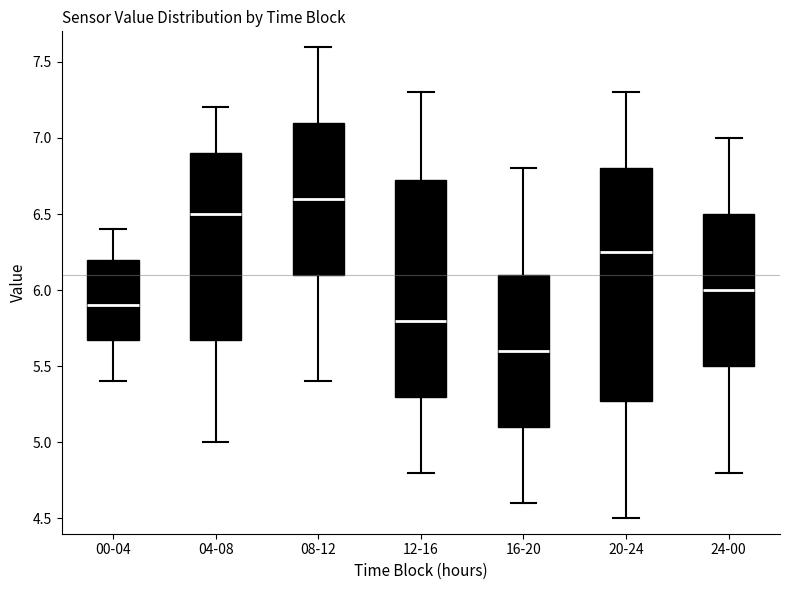

Reading left to right, transcribe this box plot: for each box, give where its median line is, the range the box spans, and where its two whiskers end, as read against the y-axis. The values are not printed on the chart, so give them approximately, as read against the axis.

00-04: median 5.90, box 5.70 to 6.20, whiskers 5.40 to 6.40
04-08: median 6.50, box 5.70 to 6.90, whiskers 5.00 to 7.20
08-12: median 6.60, box 6.10 to 7.10, whiskers 5.40 to 7.60
12-16: median 5.80, box 5.30 to 6.75, whiskers 4.80 to 7.30
16-20: median 5.60, box 5.10 to 6.10, whiskers 4.60 to 6.80
20-24: median 6.25, box 5.30 to 6.80, whiskers 4.50 to 7.30
24-00: median 6.00, box 5.50 to 6.50, whiskers 4.80 to 7.00